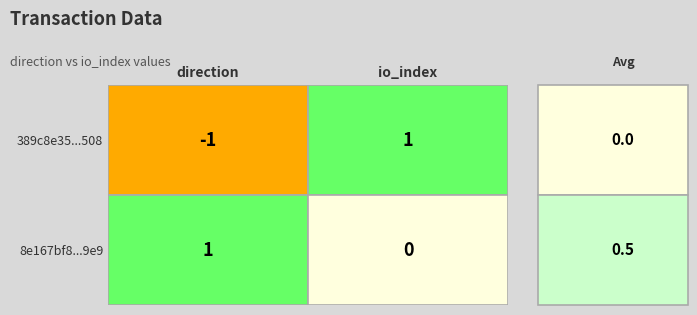

Which category has the highest value across all series?

1